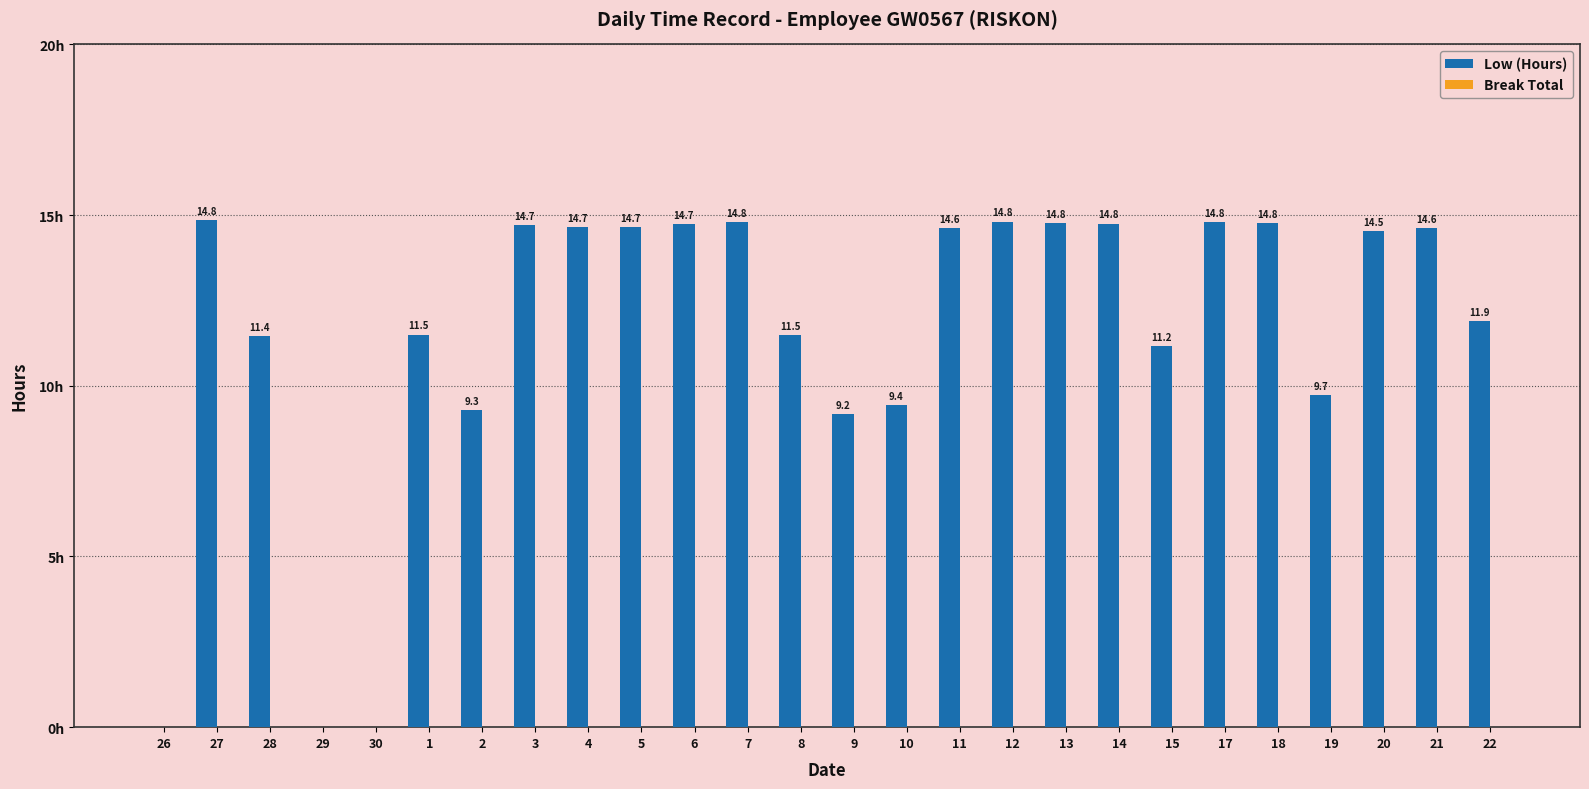

Are the bars horizontal?

No